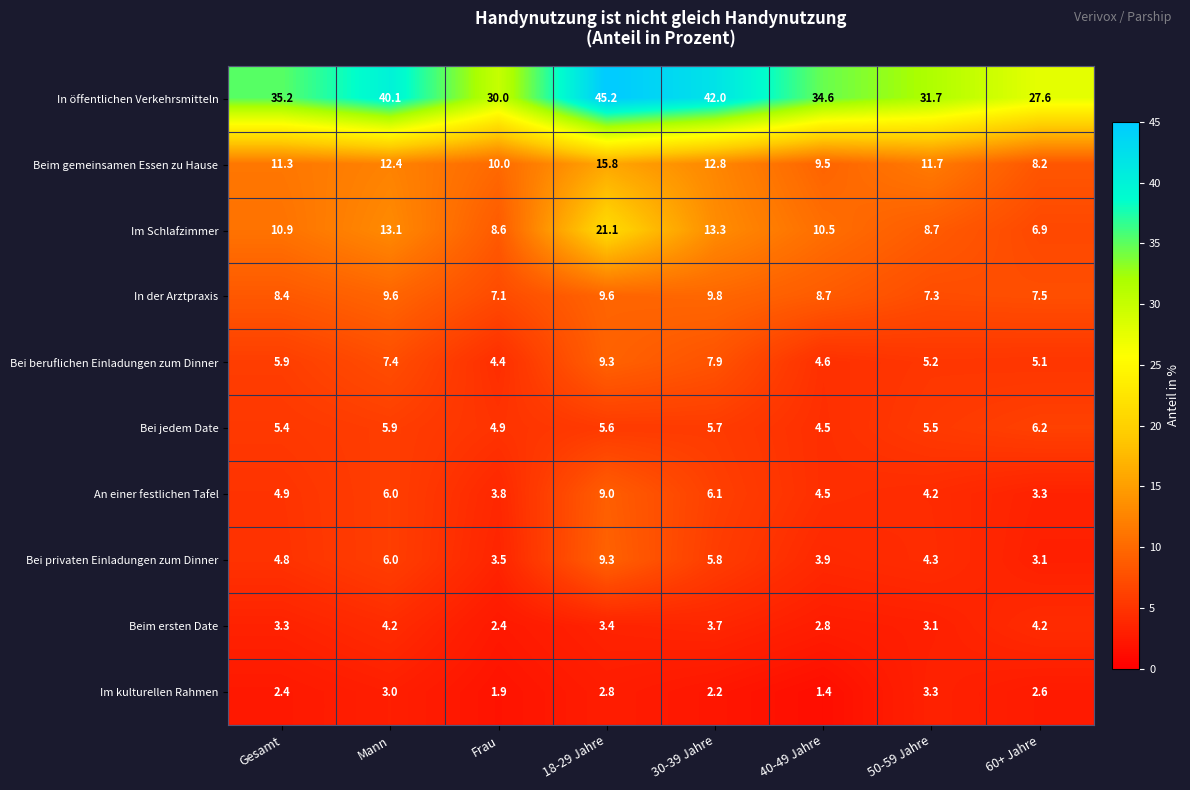

How many series are shown in this chart?

10